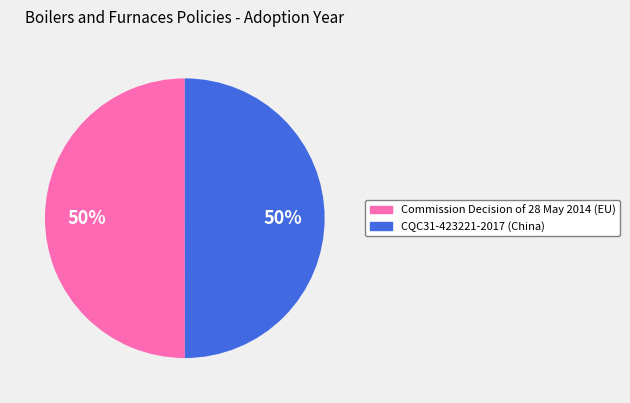

To the nearest percent, what is the average slice percentage?

50%